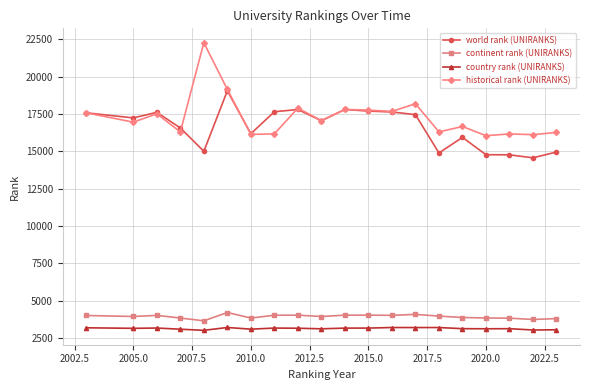

What is the value of the continent rank (UNIRANKS) point at the 14th from the left?

4091.0